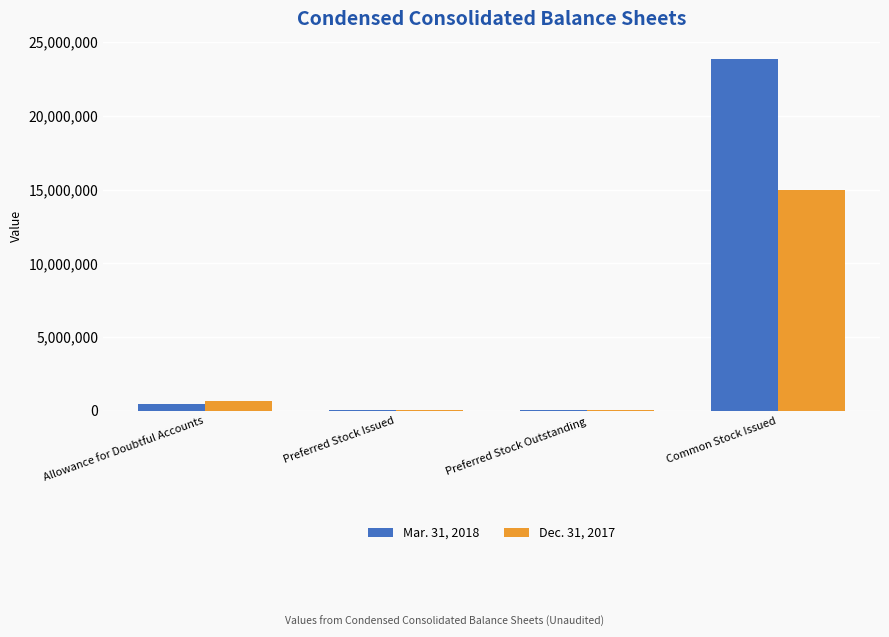

What is the average value of the Mar. 31, 2018 series?

6077456